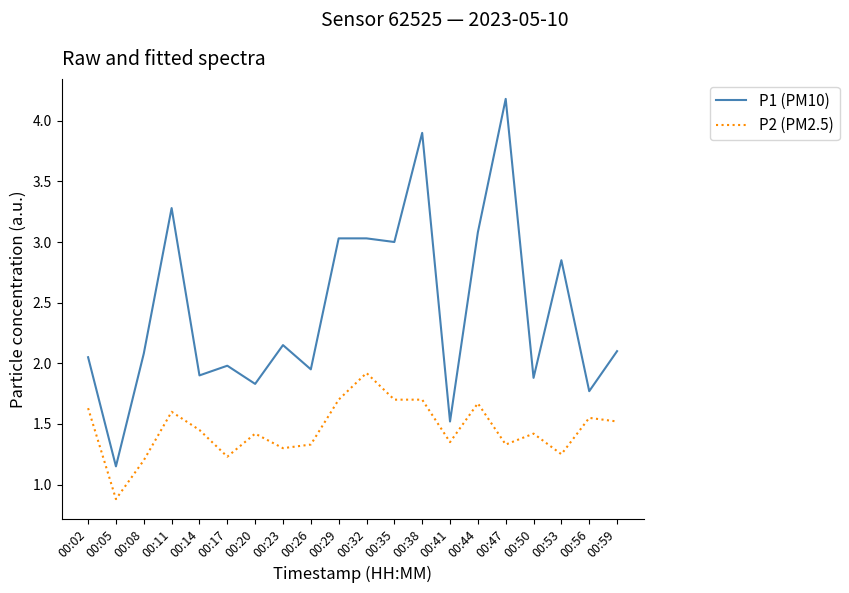

List the series in order of their peak value, lowest first.

P2 (PM2.5), P1 (PM10)